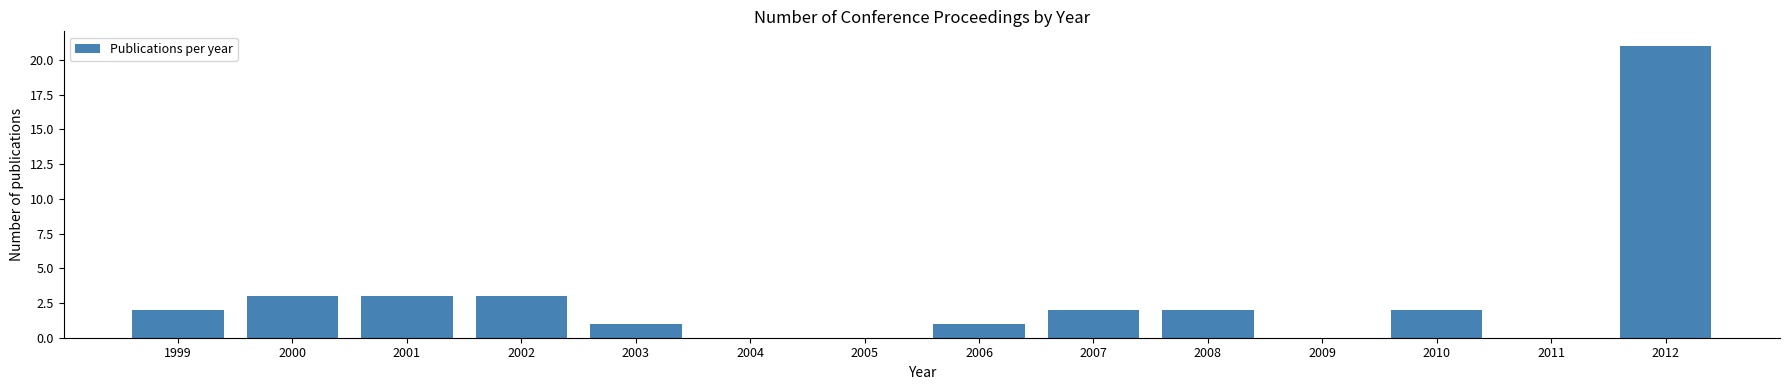

Reading left to right, transcribe this chart: for each bar, give the range it covers on the x-axis and its height. The values are not printed on the chart, so give them approximately, as read against the axis.

1998.5 to 1999.5: 2
1999.5 to 2000.5: 3
2000.5 to 2001.5: 3
2001.5 to 2002.5: 3
2002.5 to 2003.5: 1
2003.5 to 2004.5: 0
2004.5 to 2005.5: 0
2005.5 to 2006.5: 1
2006.5 to 2007.5: 2
2007.5 to 2008.5: 2
2008.5 to 2009.5: 0
2009.5 to 2010.5: 2
2010.5 to 2011.5: 0
2011.5 to 2012.5: 21